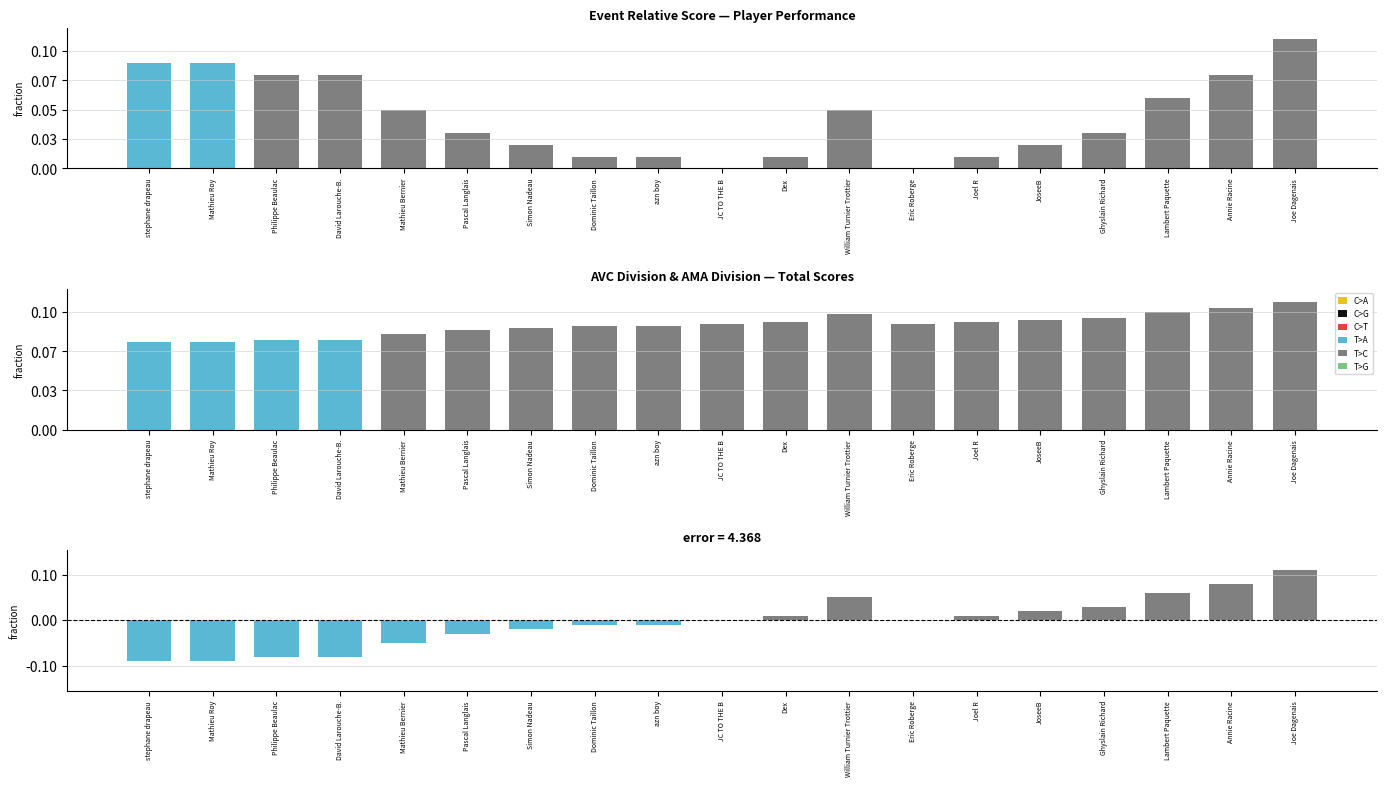

Reading left to right, list all the values displayed in this chart.

event_relative_score: 9	9	8	8	5	3	2	1	1	0	1	5	0	1	2	3	6	8	11
event_total_score: 45	45	46	46	49	51	52	53	53	54	55	59	54	55	56	57	60	62	65
round_total_score: -9	-9	-8	-8	-5	-3	-2	-1	-1	0	1	5	0	1	2	3	6	8	11